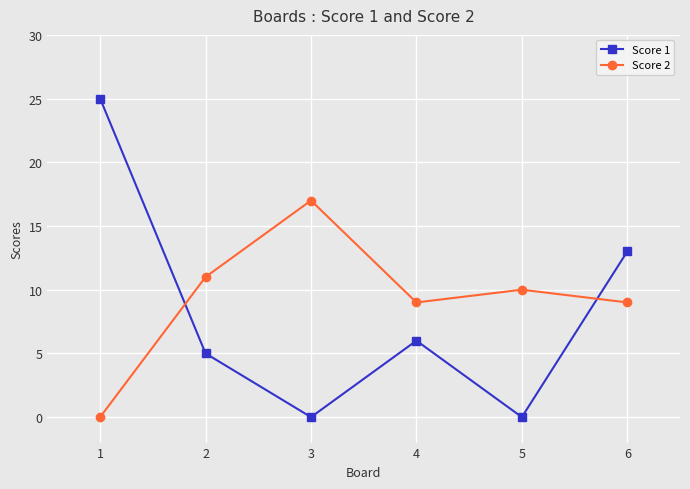

How many lines are shown in the chart?

2